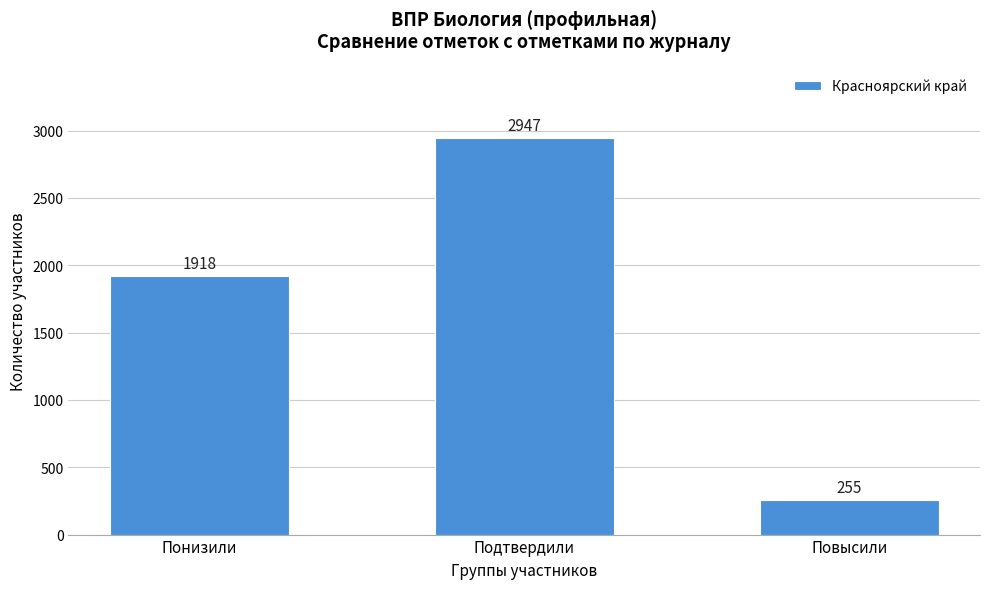

Reading right to left, what are all the values shown in this chart?

255	2947	1918